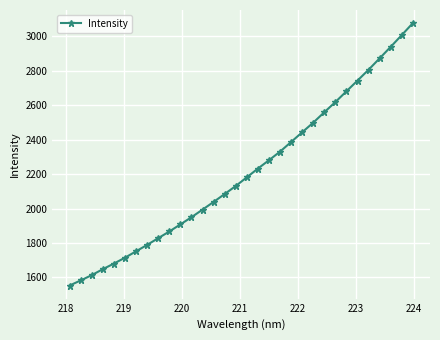

What is the value of the 29th point from the left?

2872.5